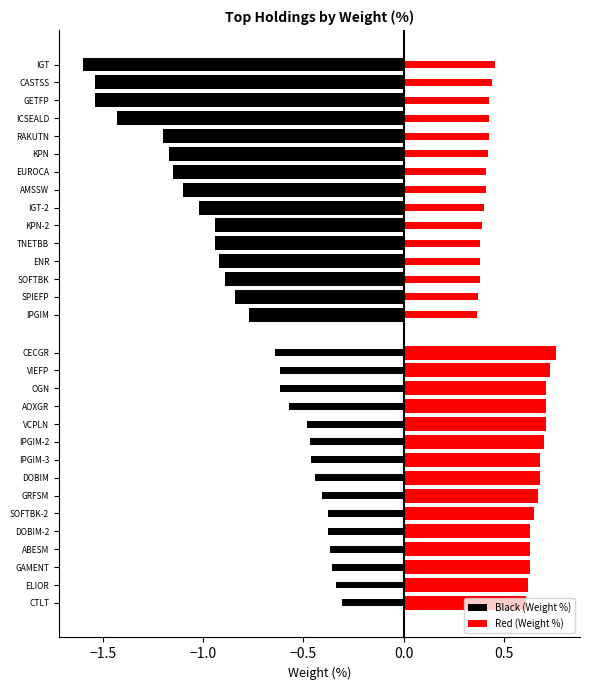

At 13, list the series in order from largest to smallest.

Red (Weight %), Black (Weight %)